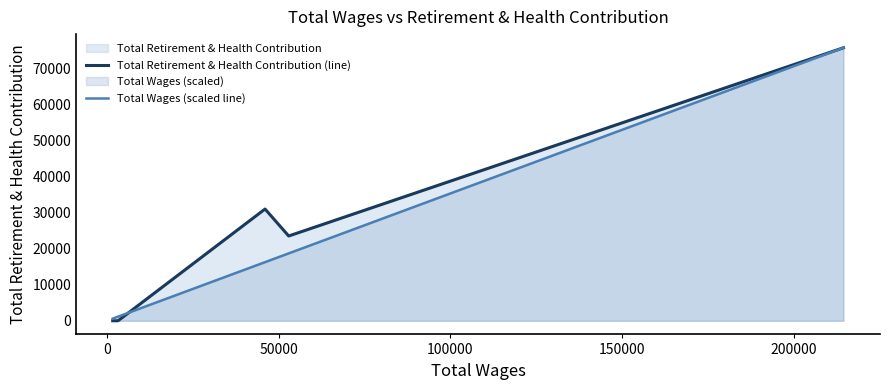

Which series has the largest total across all categories?

Total Retirement & Health Contribution (line)